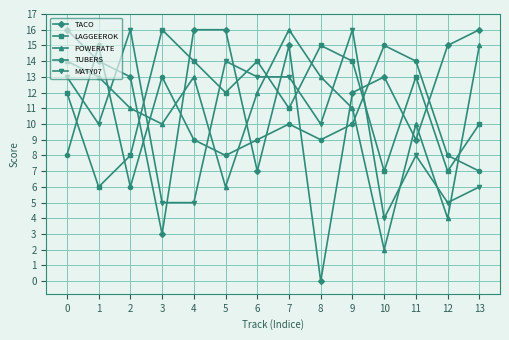

What is the approximate value of MATY07 at 3?

5